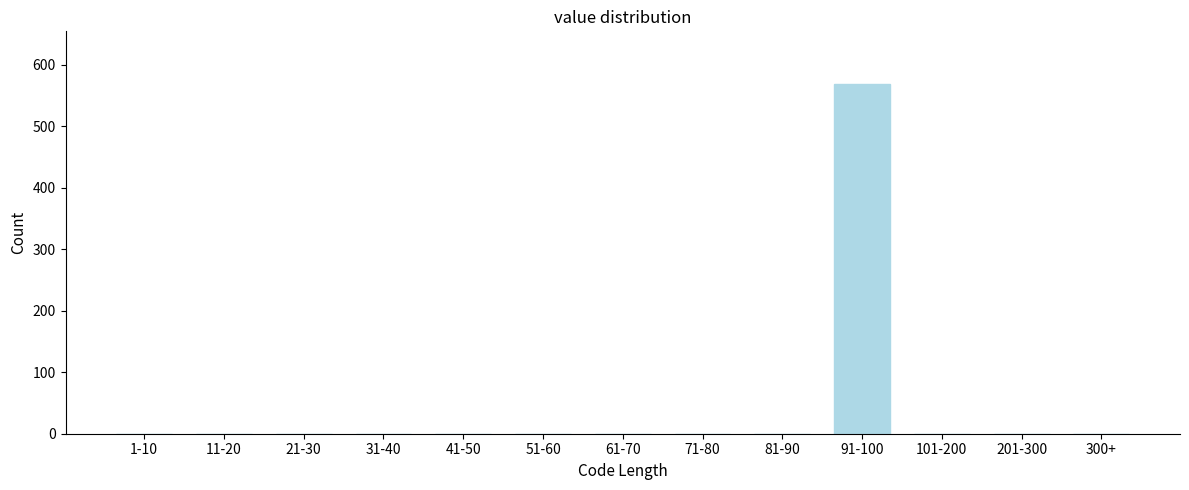

Reading left to right, transcribe all the data shown in this chart.

1-10=0	11-20=0	21-30=0	31-40=0	41-50=0	51-60=0	61-70=0	71-80=0	81-90=0	91-100=568	101-200=0	201-300=0	300+=0